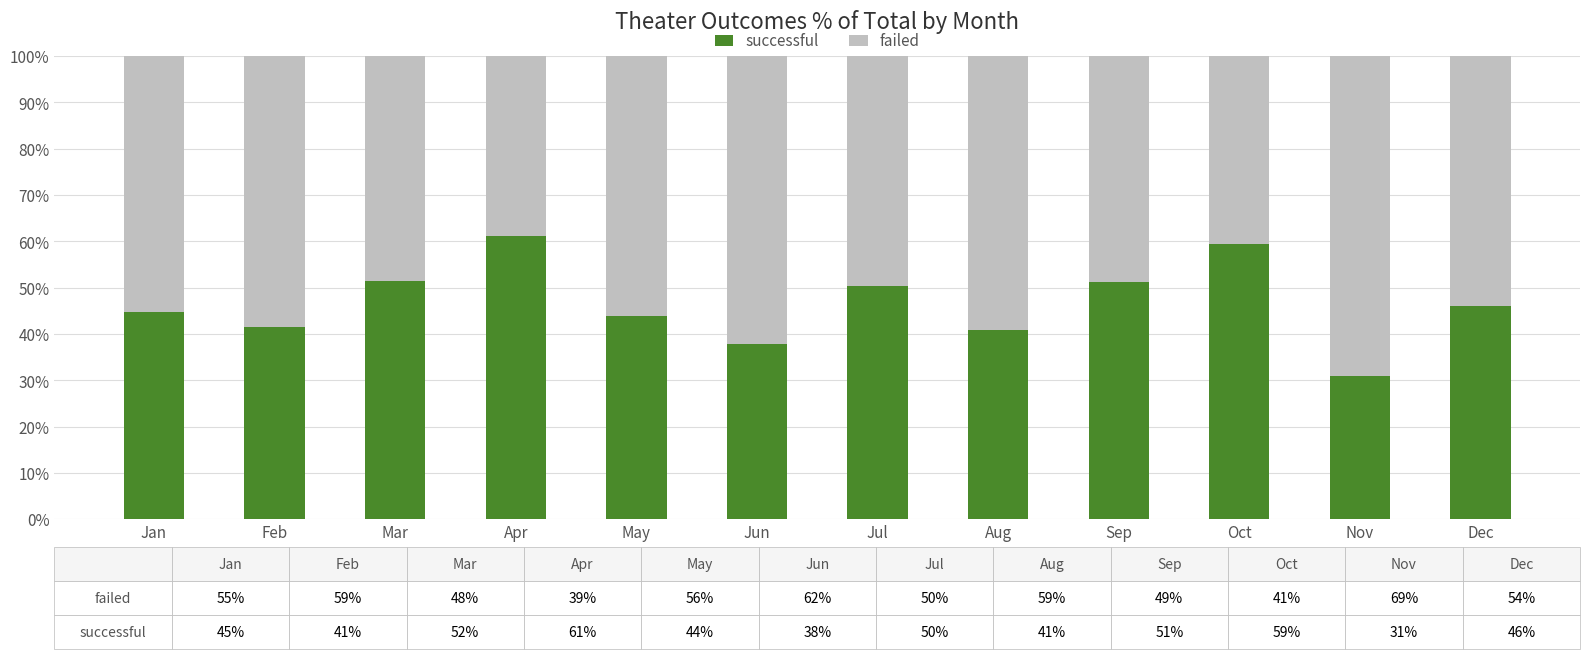

What are all the series names shown in the legend?

successful, failed